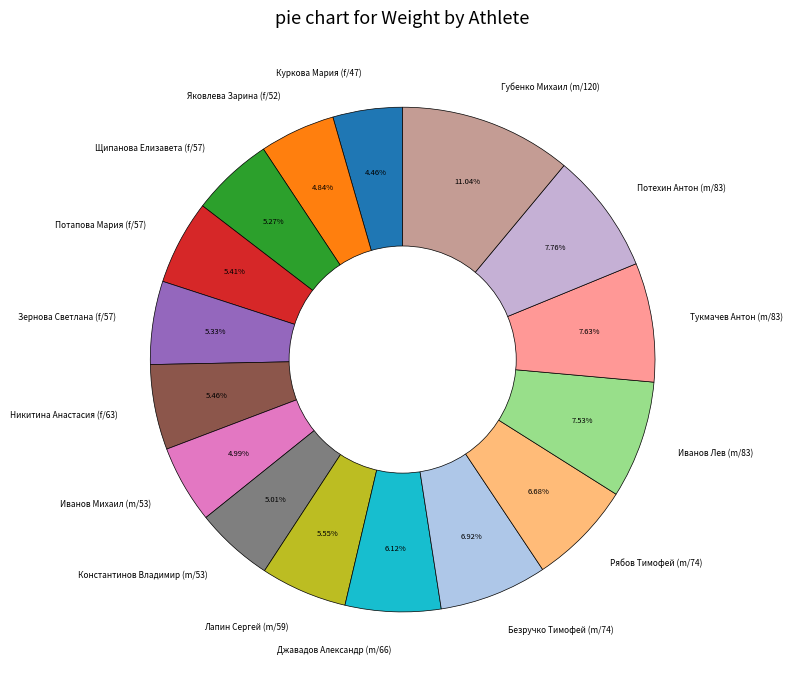

Combined, do Потапова Мария (f/57) and Иванов Михаил (m/53) account for over 50%?

No